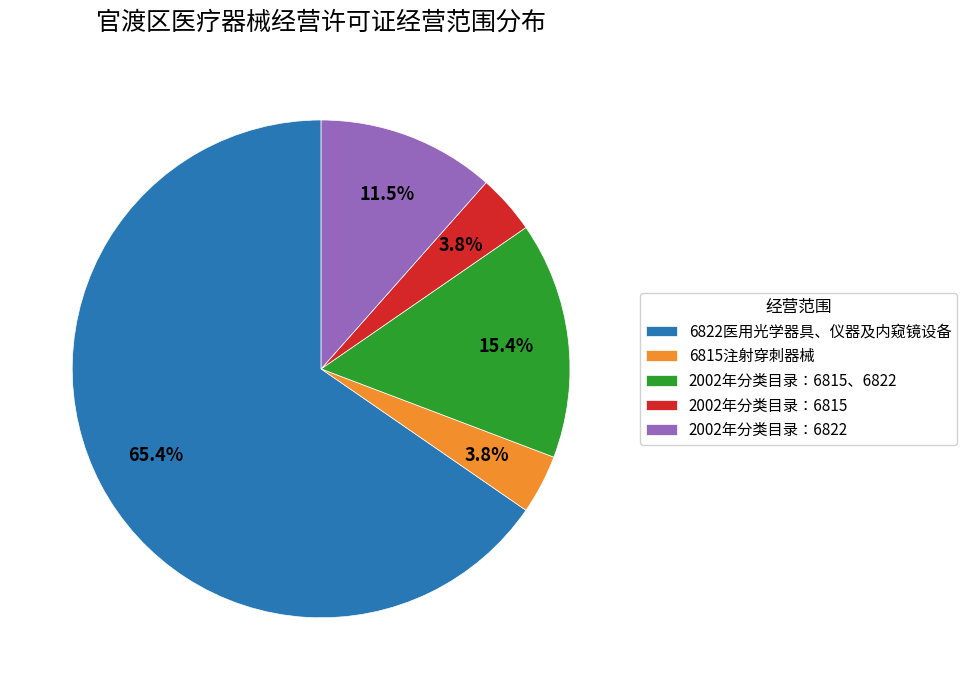

Approximately how many times larger is the value at 6822医用光学器具、仪器及内窥镜设备 compared to 2002年分类目录：6822?

5.7